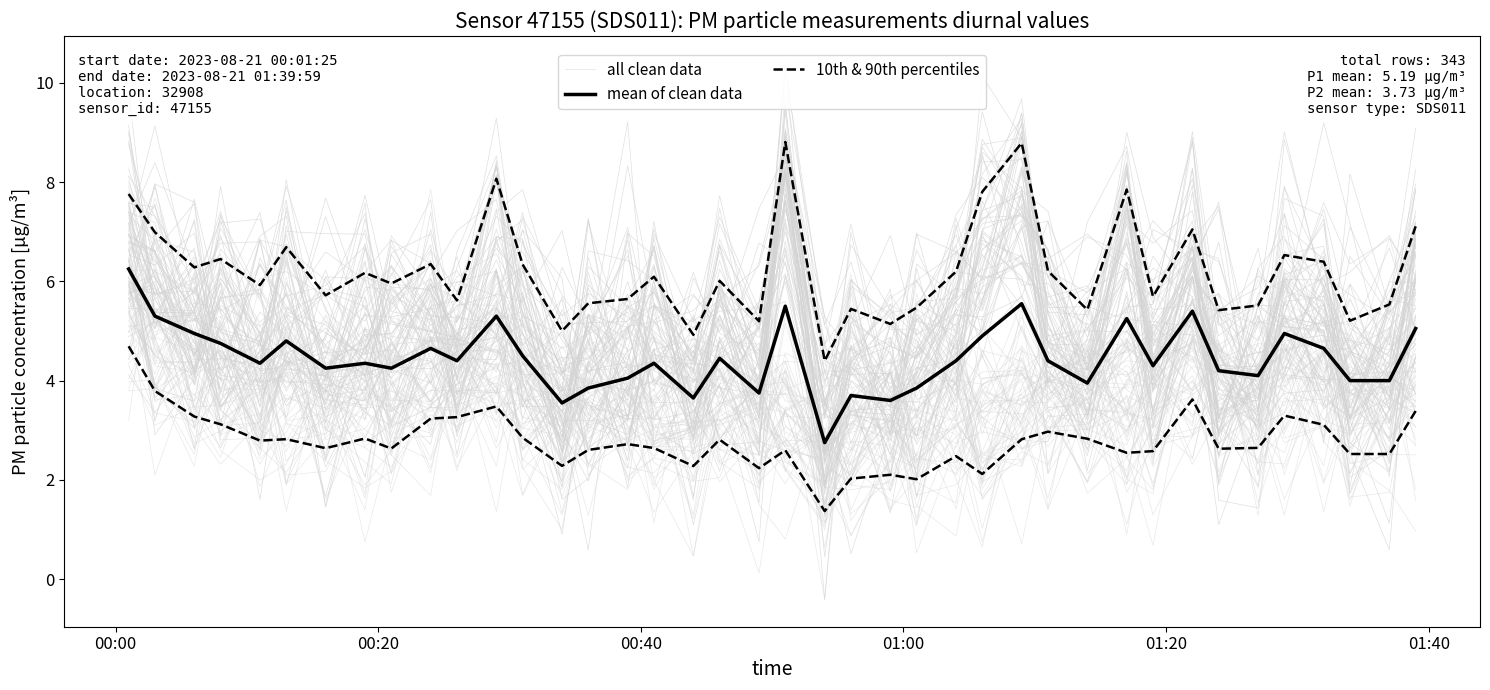

How many intersections are there between mean of clean data and all clean data?

20